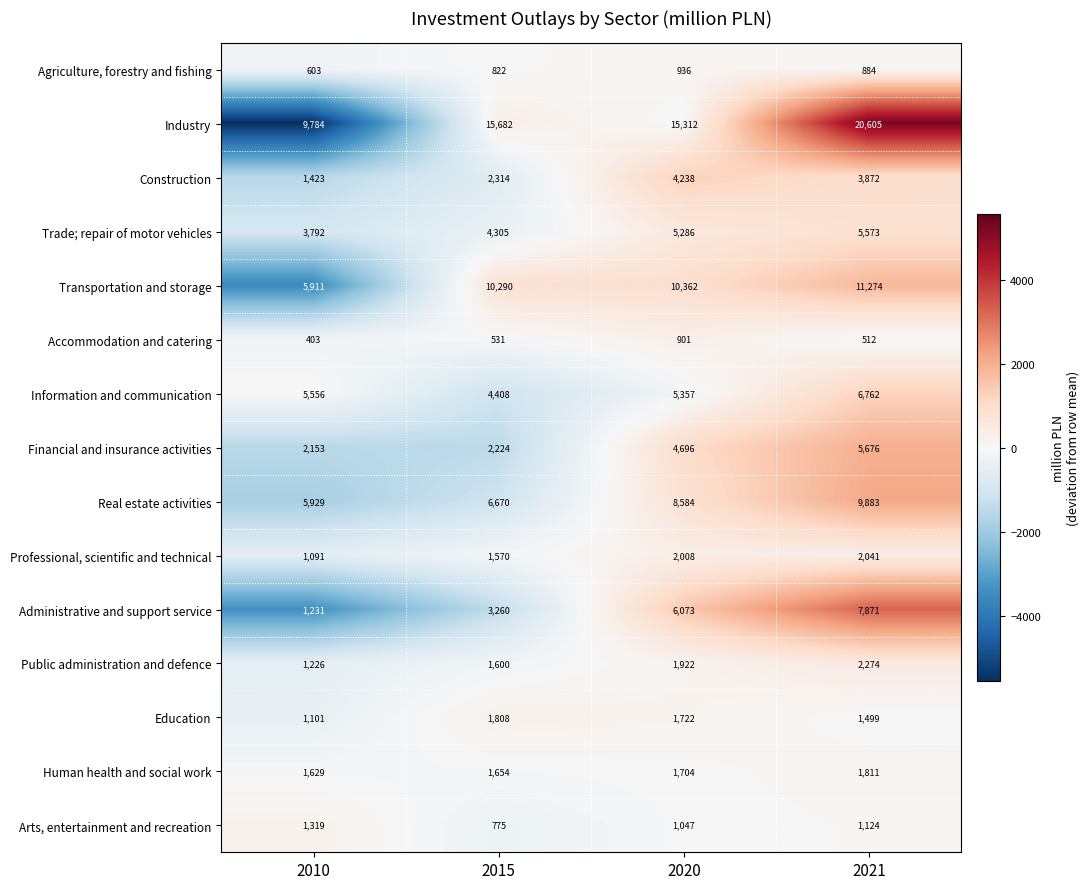

What is the difference between the highest and lowest values at 2021?

20093